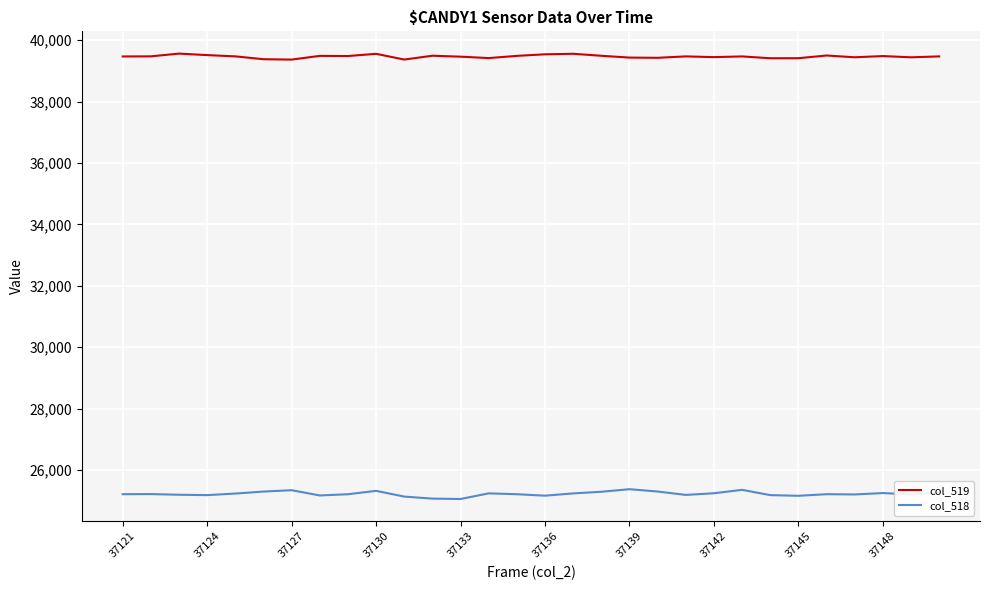

What is the highest value of the col_519 series?

39564